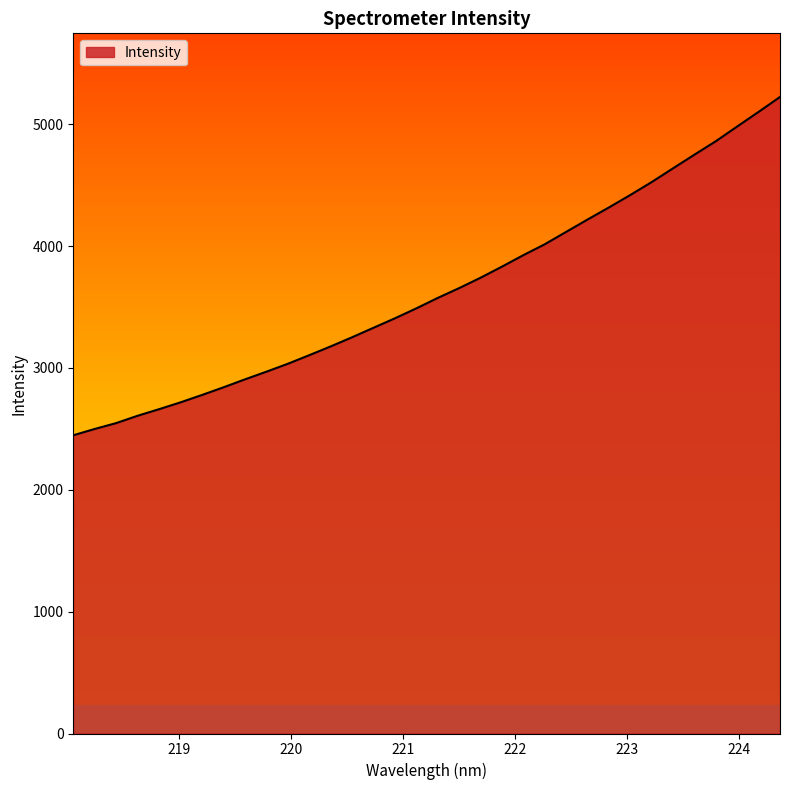

What is the average value?

3637.2